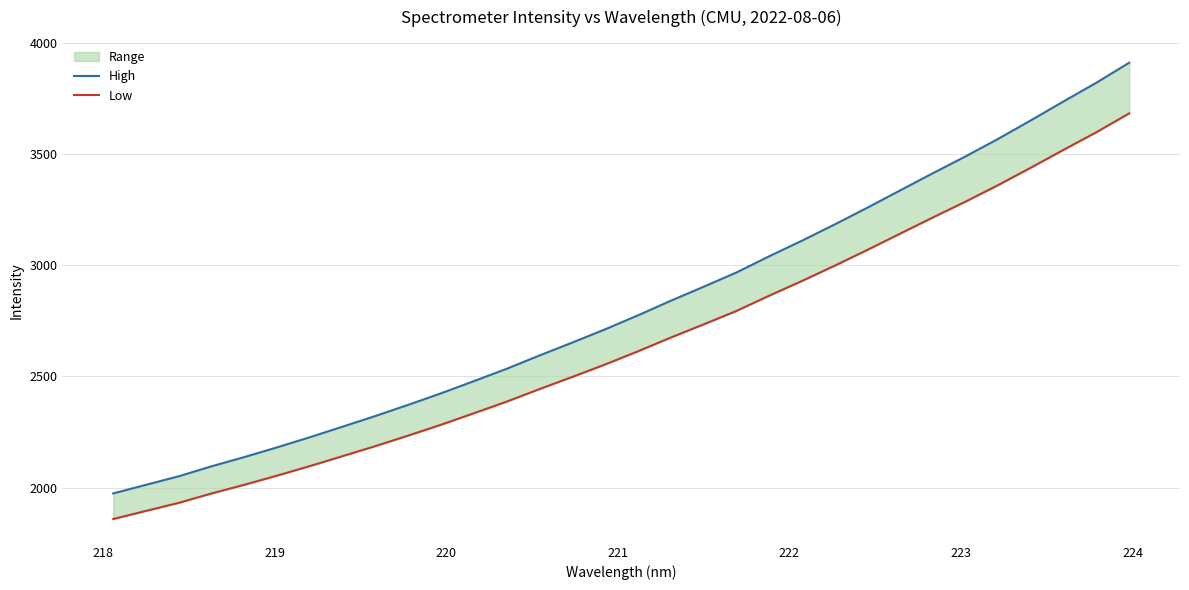

Which series has the largest total across all categories?

High